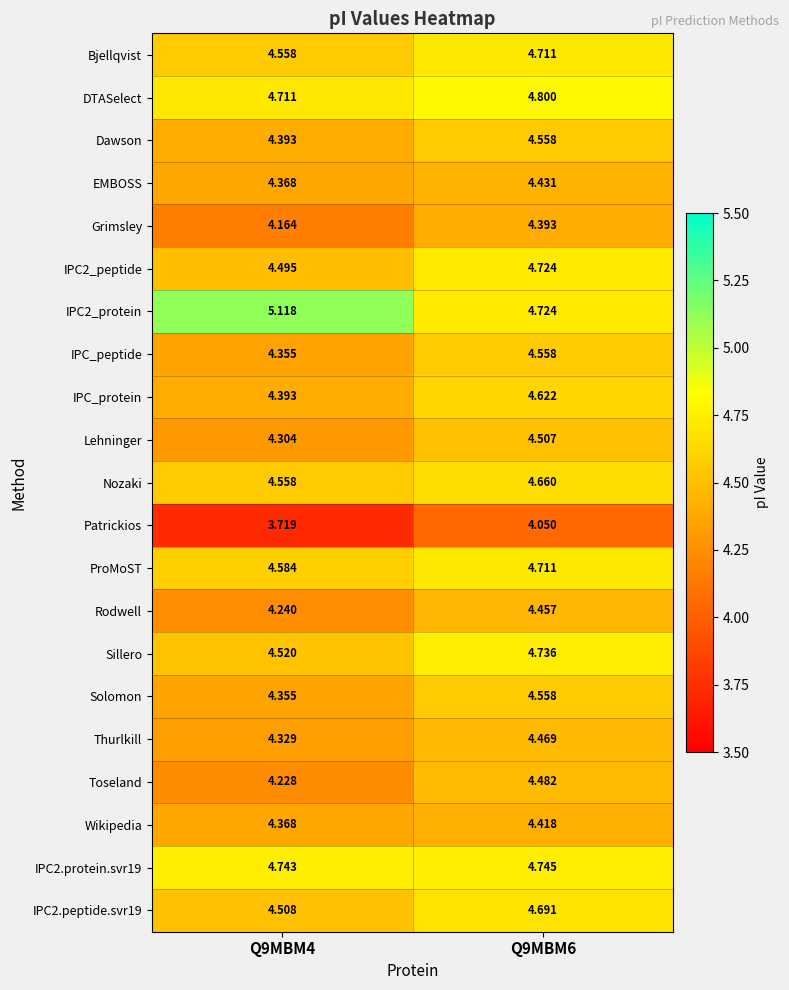

Is the value of Nozaki at Q9MBM4 greater than the value of Lehninger at Q9MBM4?

Yes